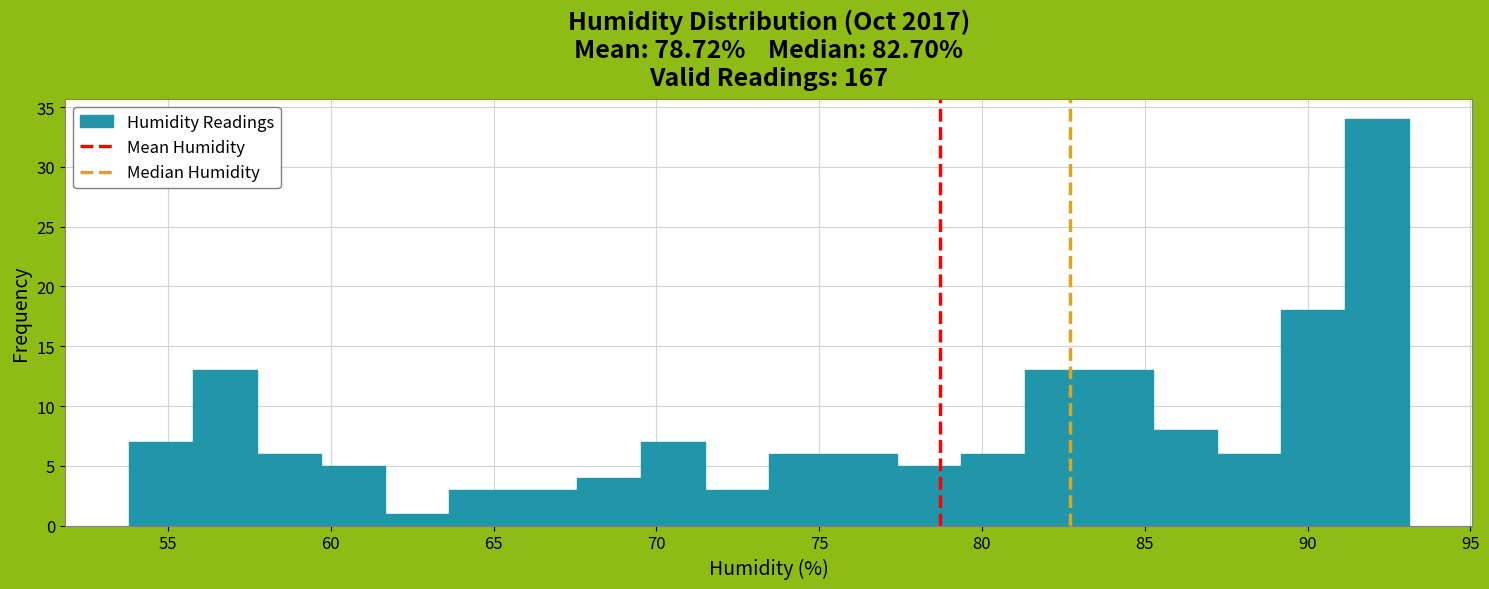

Around what value on the x-axis is the tallest bar? Give the approximate position of its centre, as read against the axis.

92.0